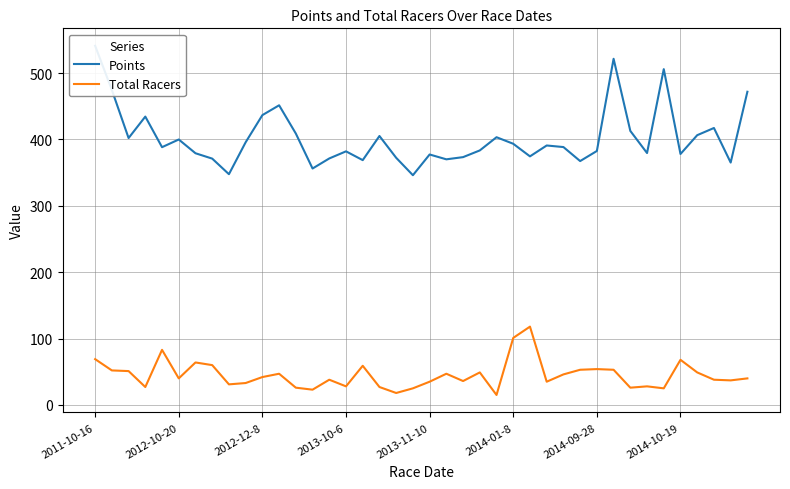

What is the difference between the second highest and minimum values in the Total Racers series?

86